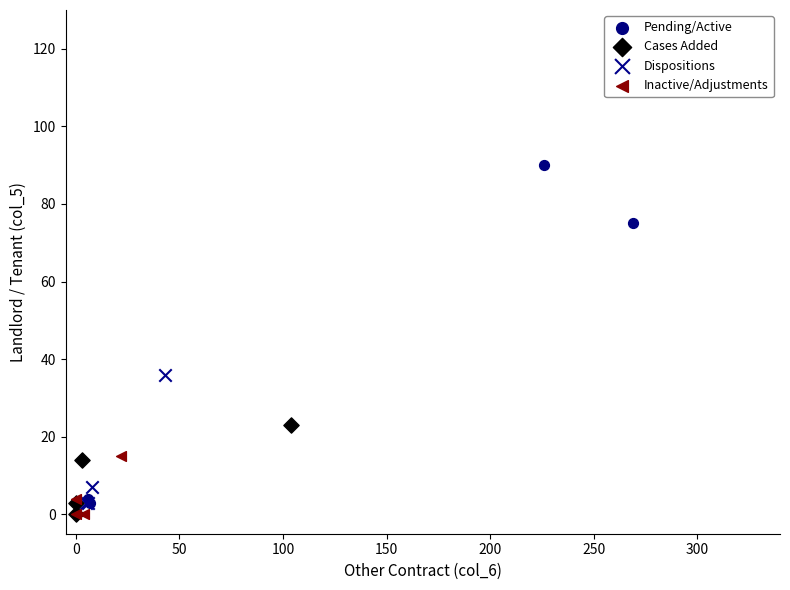

Which series reaches the maximum Y coordinate?

Pending/Active